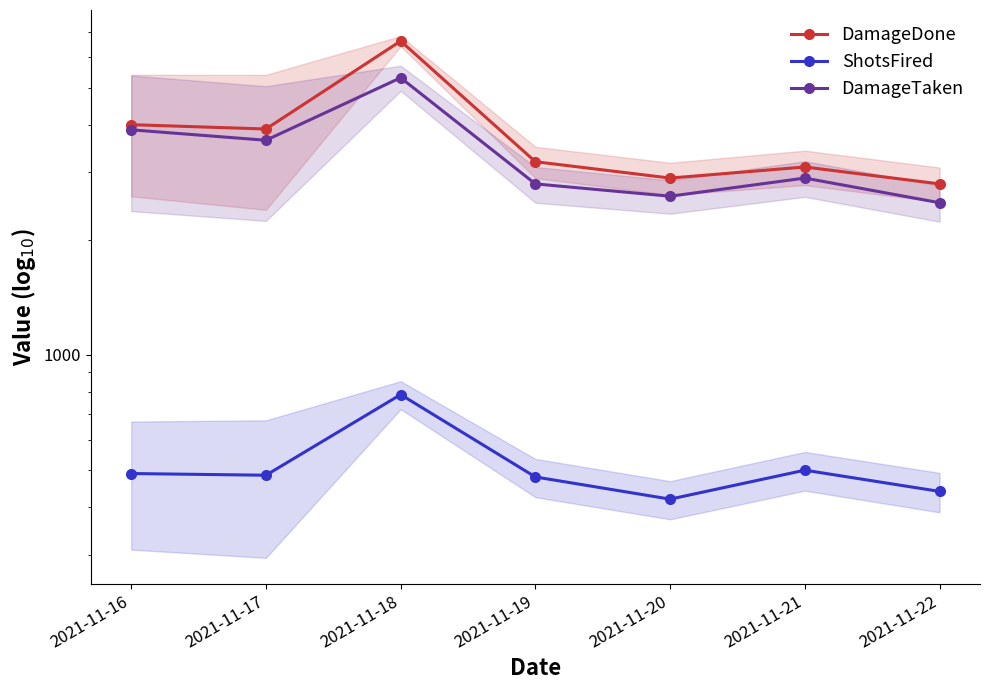

What is the difference between the maximum and minimum values in the DamageDone series?

3815